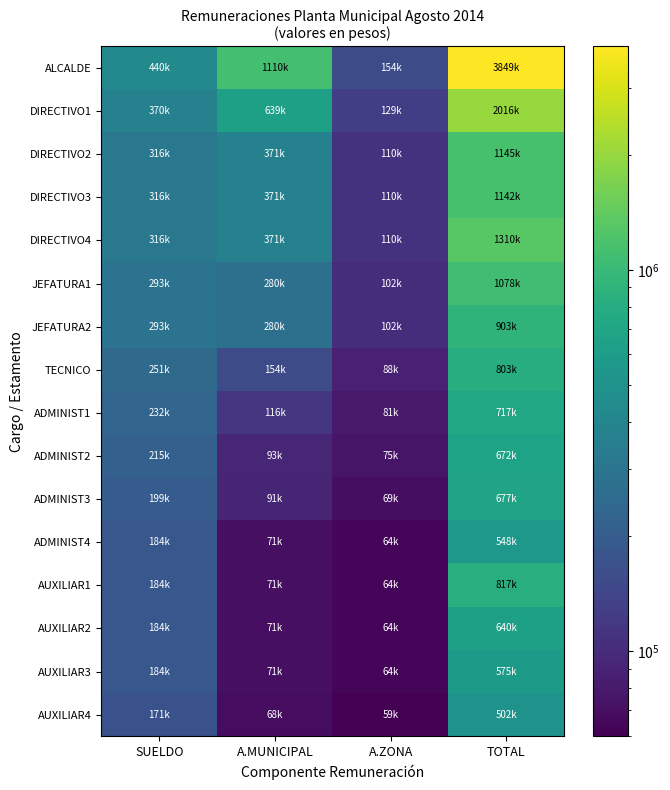

Reading left to right, transcribe all the data shown in this chart.

ALCALDE: SUELDO=440118	A.MUNICIPAL=1110780	A.ZONA=154041	TOTAL=3849546
DIRECTIVO1: SUELDO=370722	A.MUNICIPAL=639573	A.ZONA=129753	TOTAL=2016802
DIRECTIVO2: SUELDO=316985	A.MUNICIPAL=371469	A.ZONA=110945	TOTAL=1145648
DIRECTIVO3: SUELDO=316985	A.MUNICIPAL=371469	A.ZONA=110945	TOTAL=1142937
DIRECTIVO4: SUELDO=316985	A.MUNICIPAL=371469	A.ZONA=110945	TOTAL=1310513
JEFATURA1: SUELDO=293530	A.MUNICIPAL=280687	A.ZONA=102736	TOTAL=1078914
JEFATURA2: SUELDO=293508	A.MUNICIPAL=280687	A.ZONA=102728	TOTAL=903681
TECNICO: SUELDO=251641	A.MUNICIPAL=154175	A.ZONA=88074	TOTAL=803594
ADMINIST1: SUELDO=232976	A.MUNICIPAL=116461	A.ZONA=81542	TOTAL=717605
ADMINIST2: SUELDO=215758	A.MUNICIPAL=93542	A.ZONA=75515	TOTAL=672432
ADMINIST3: SUELDO=199612	A.MUNICIPAL=91872	A.ZONA=69864	TOTAL=677528
ADMINIST4: SUELDO=184866	A.MUNICIPAL=71033	A.ZONA=64703	TOTAL=548334
AUXILIAR1: SUELDO=184866	A.MUNICIPAL=71033	A.ZONA=64703	TOTAL=817536
AUXILIAR2: SUELDO=184866	A.MUNICIPAL=71033	A.ZONA=64703	TOTAL=640742
AUXILIAR3: SUELDO=184866	A.MUNICIPAL=71033	A.ZONA=64703	TOTAL=575735
AUXILIAR4: SUELDO=171173	A.MUNICIPAL=68789	A.ZONA=59911	TOTAL=502316